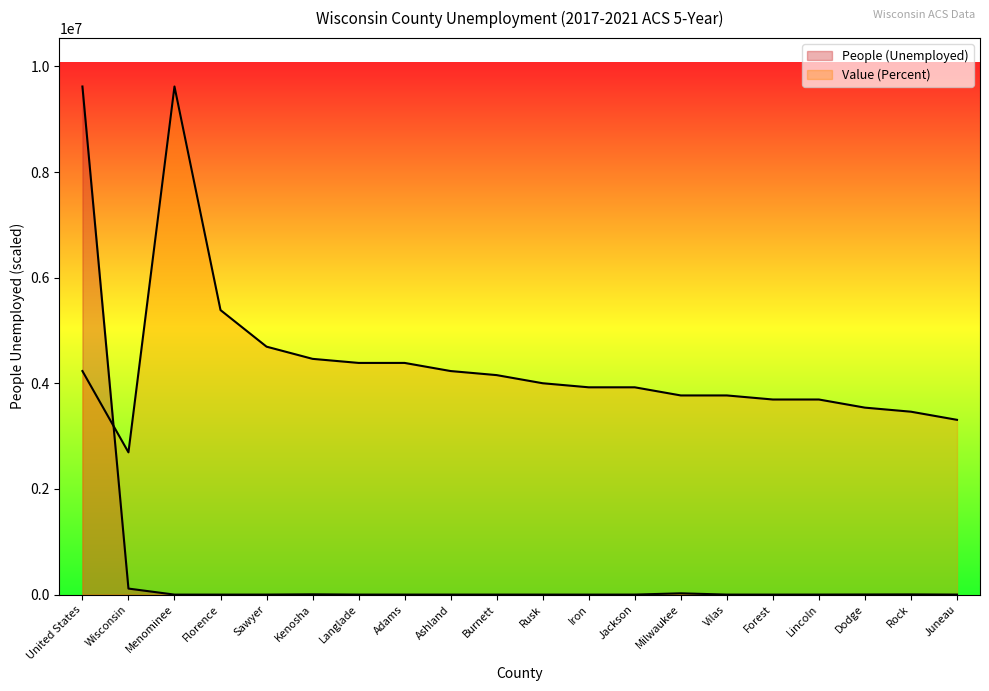

Reading left to right, extract all data points from this chart.

People (Unemployed): United States=9619695.8	Wisconsin=114467.9	Menominee=198.5	Florence=149.1	Sawyer=530.2	Kenosha=5512.5	Langlade=561.8	Adams=496.7	Ashland=467.2	Burnett=403.2	Rusk=362.2	Iron=150.2	Jackson=535.5	Milwaukee=24714.9	Vilas=535.5	Forest=196.3	Lincoln=716.1	Dodge=2384.6	Rock=4002.6	Juneau=583.8
Value (Percent): United States=4232666.1	Wisconsin=2693514.8	Menominee=9619695.8	Florence=5387029.6	Sawyer=4694411.5	Kenosha=4463538.8	Langlade=4386581.3	Adams=4386581.3	Ashland=4232666.1	Burnett=4155708.6	Rusk=4001793.4	Iron=3924835.9	Jackson=3924835.9	Milwaukee=3770920.7	Vilas=3770920.7	Forest=3693963.2	Lincoln=3693963.2	Dodge=3540048.0	Rock=3463090.5	Juneau=3309175.3